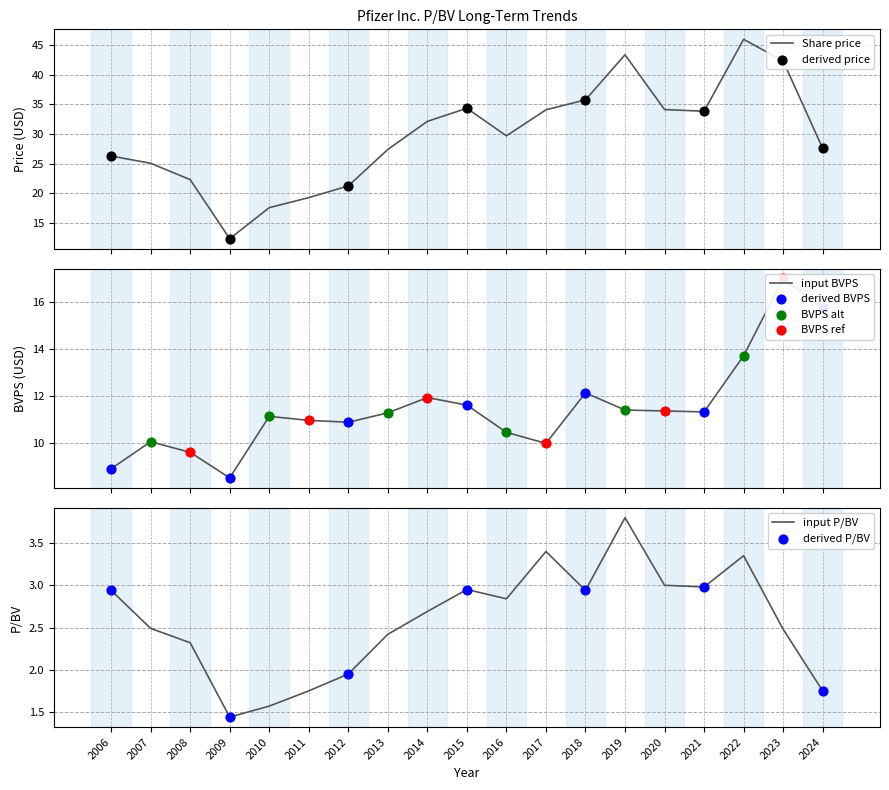

At how many categories does at least one series exceed 3?

19